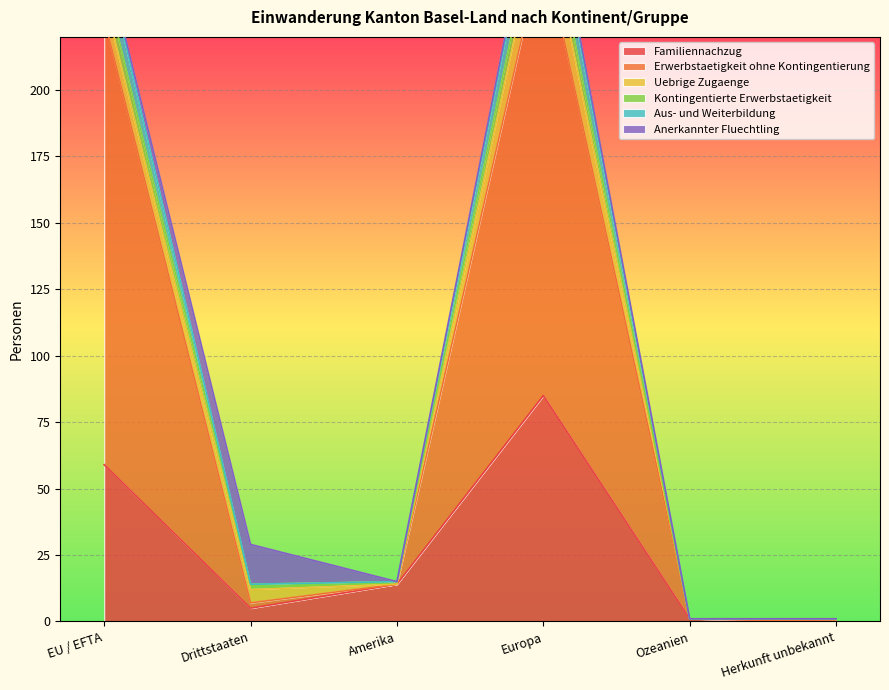

True or false: Kontingentierte Erwerbstaetigkeit has more than 0 points higher than both neighbors.

True